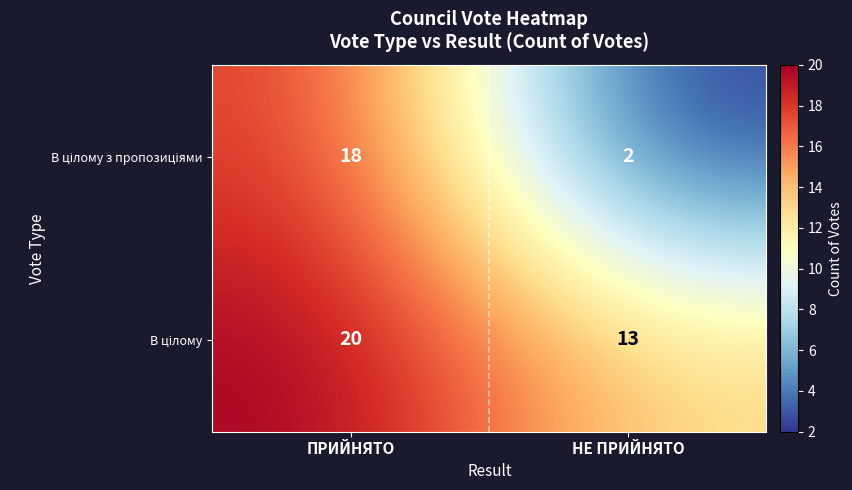

Which label corresponds to the largest value in the chart?

ПРИЙНЯТО